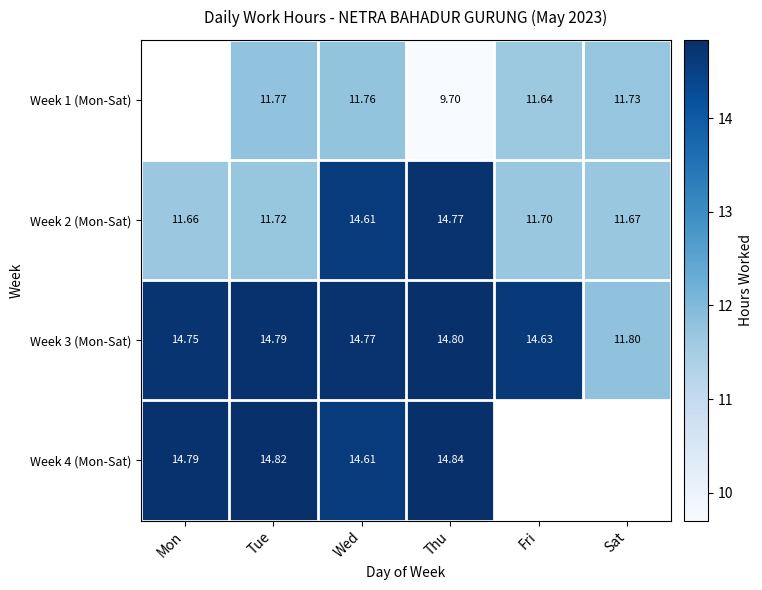

What is the smallest value displayed?

9.7